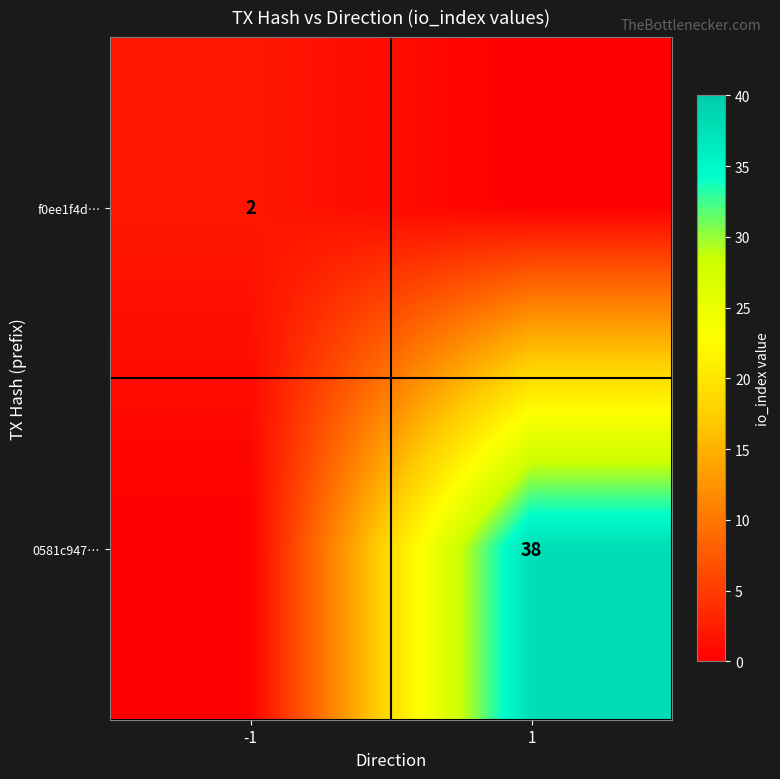

The value of f0ee1f4d… at -1 is 2. True or false?

True